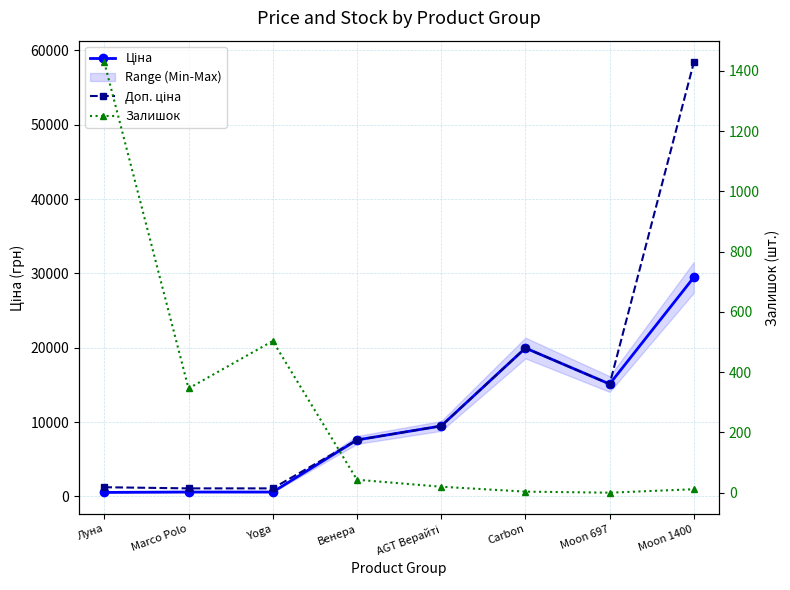

What is the difference between the highest and lowest values at Венера?

7553.5